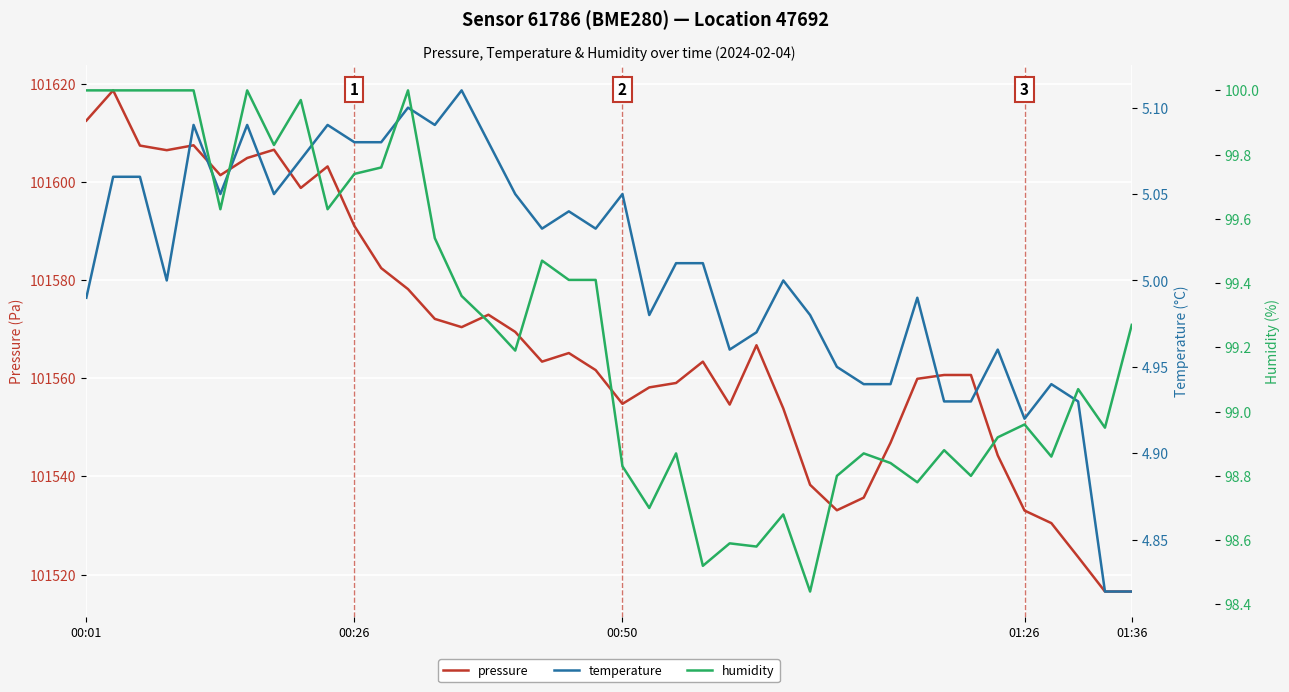

What is the maximum value for pressure?

101618.7